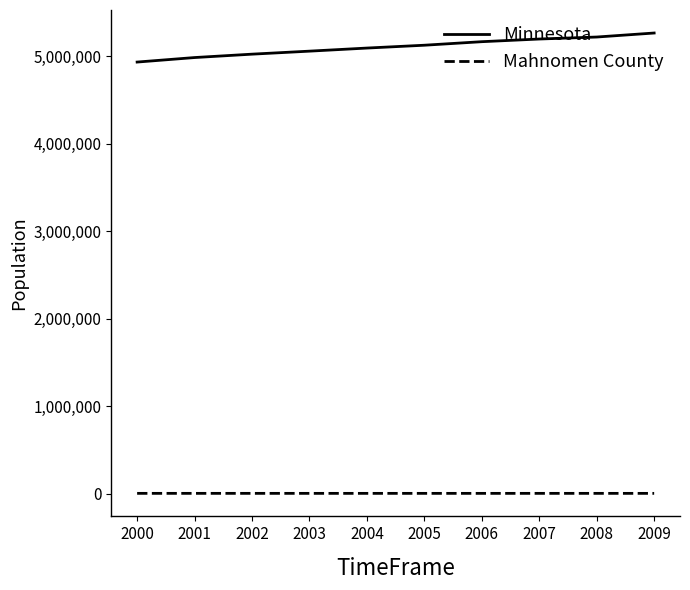

True or false: Mahnomen County and Minnesota intersect in this chart.

False